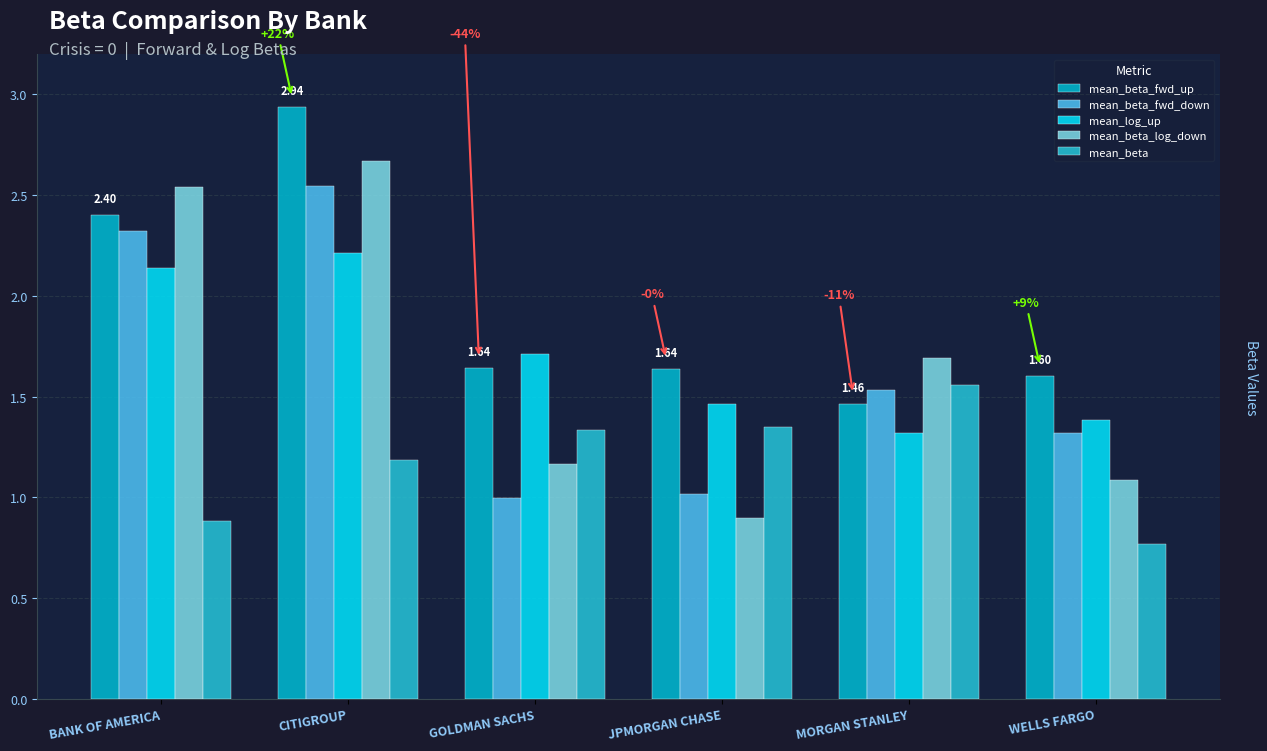

What is the highest value of the mean_beta_log_down series?

2.7